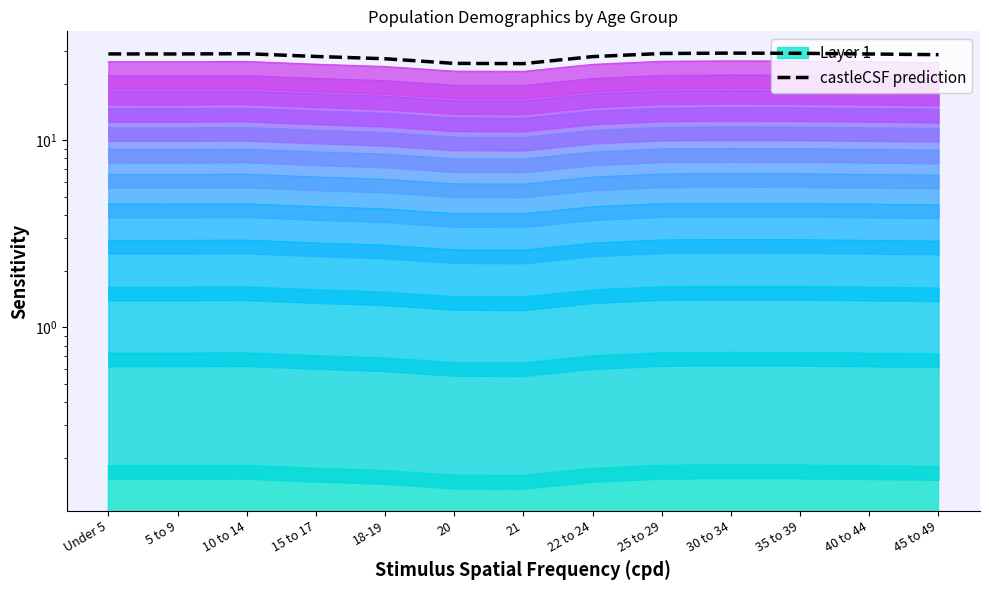

Reading left to right, what are all the values shown in this chart?

28.9	28.9	29.0	28.0	27.2	25.7	25.6	28.0	29.0	29.2	29.1	28.9	28.6